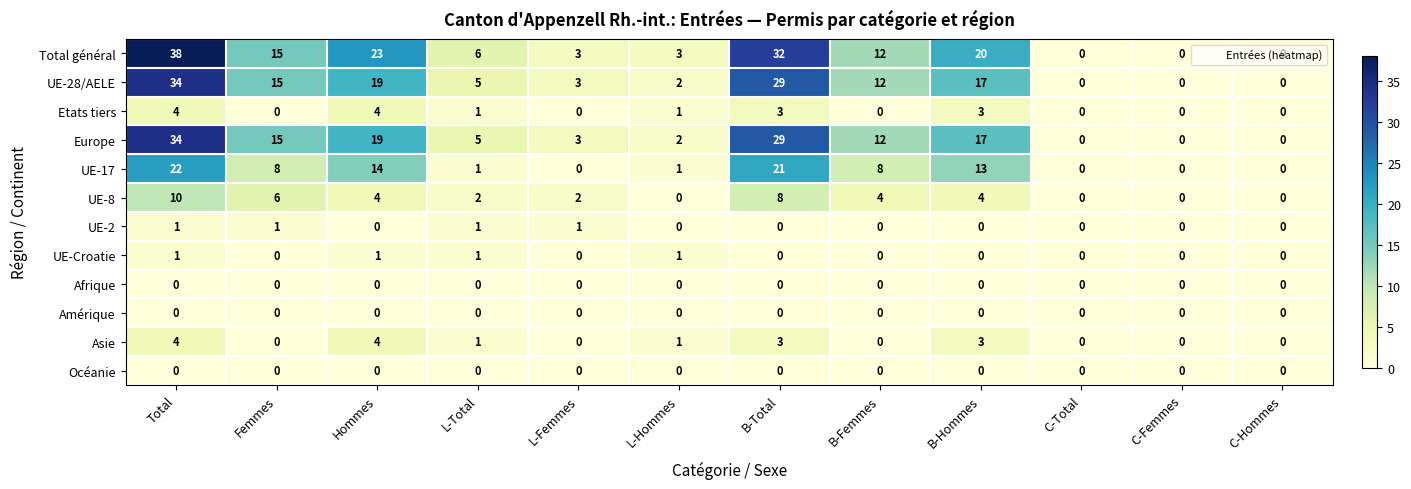

At which label does Europe reach its peak?

Total